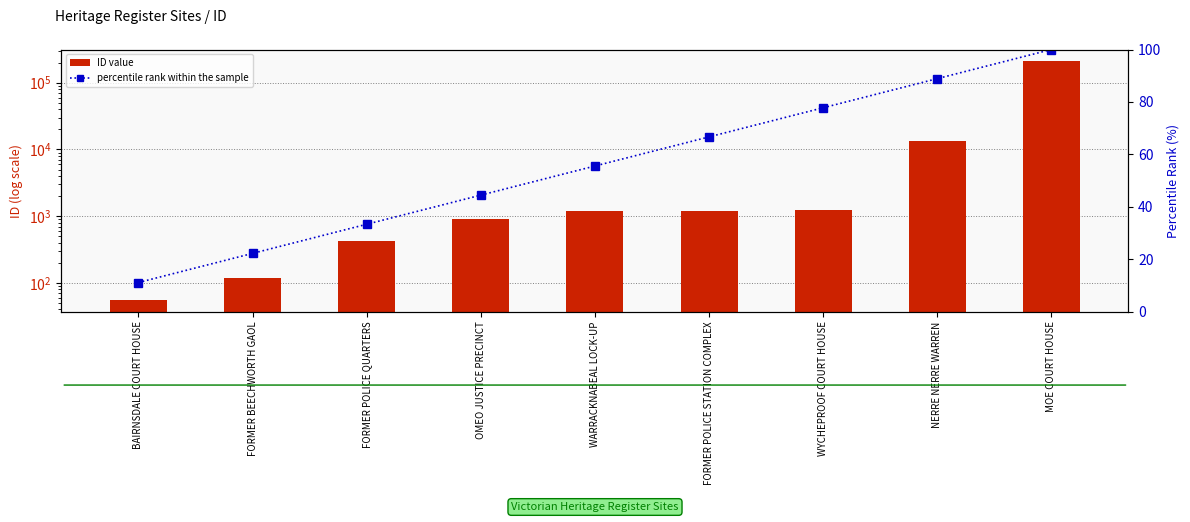

What is the value of the ID value bar at the 3rd from the left?

431.0